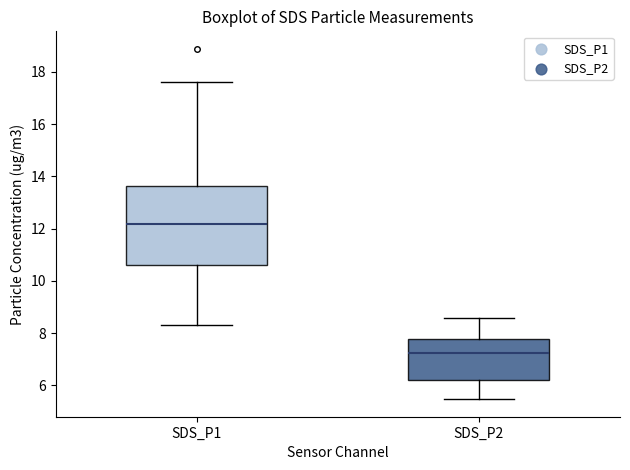

Which box is the tallest, from its lower edge to its upper edge?

SDS_P1